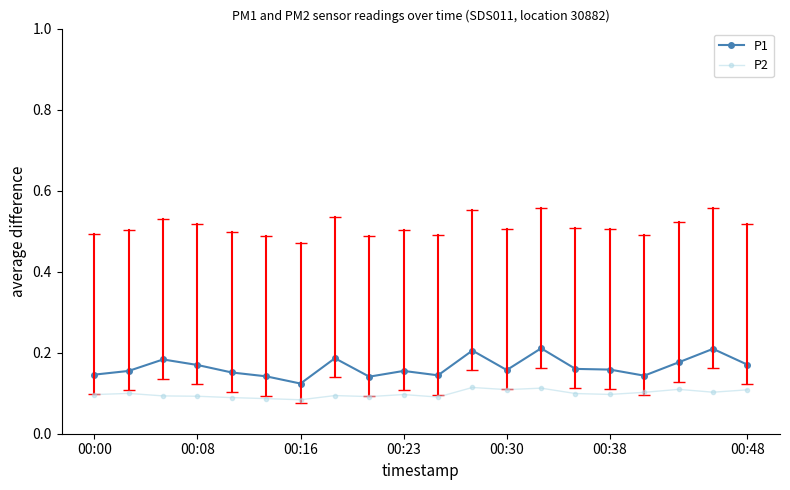

List the series in order of their peak value, highest first.

P1, P2